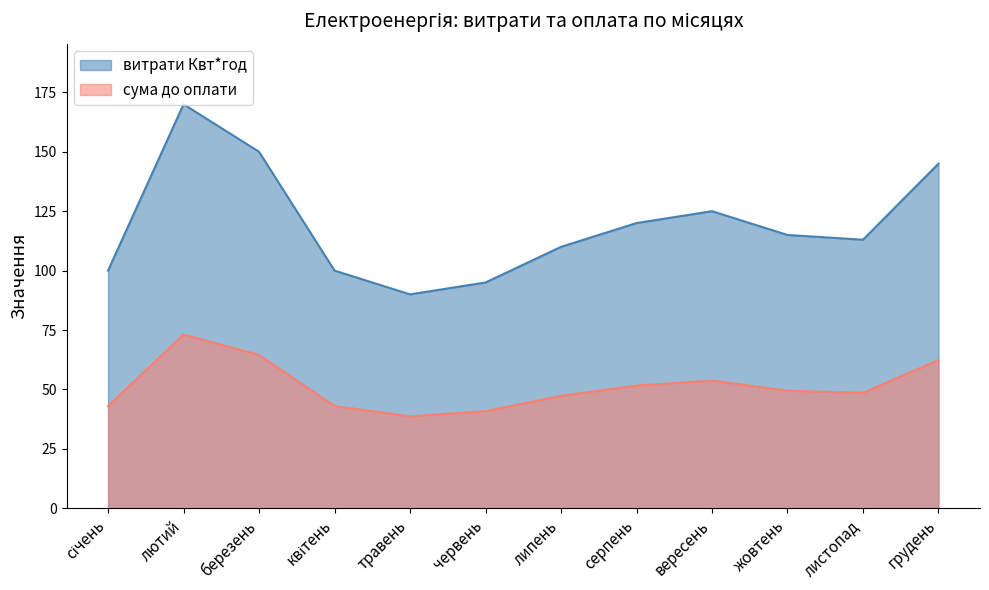

The сума до оплати series shows 77.8 at вересень. True or false?

False